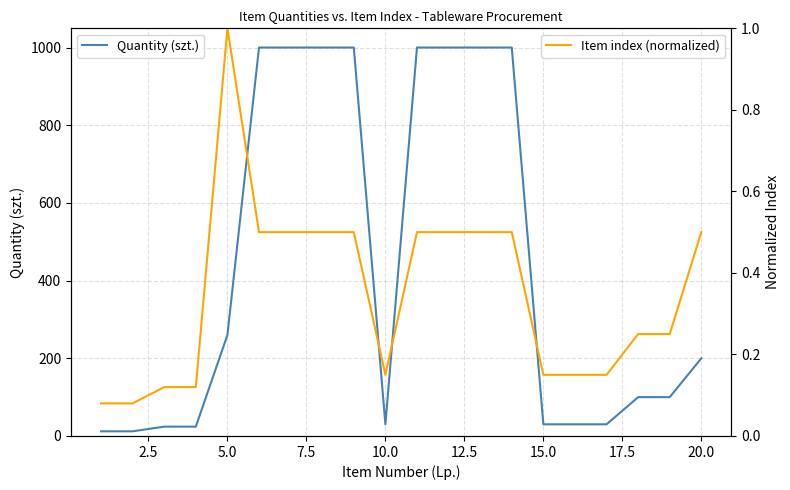

At how many categories does at least one series exceed 388?

8